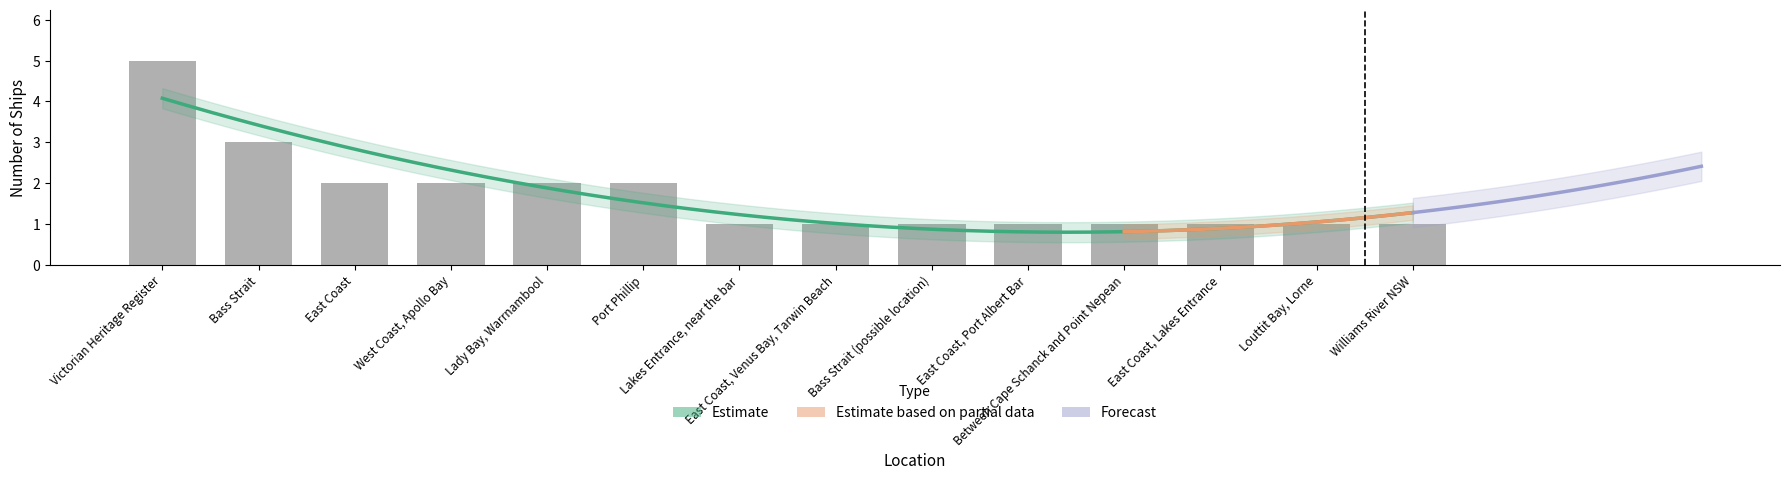

Reading left to right, transcribe all the data shown in this chart.

5	3	2	2	2	2	1	1	1	1	1	1	1	1